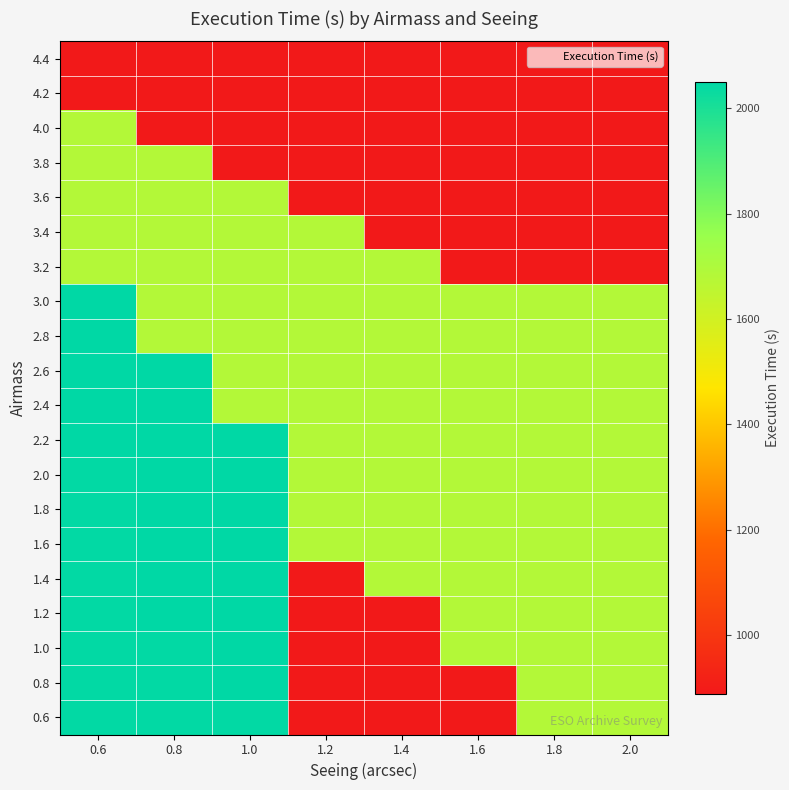

Rank the series by their maximum value, from lowest to highest.

4.2, 4.4, 3.2, 3.4, 3.6, 3.8, 4.0, 0.6, 0.8, 1.0, 1.2, 1.4, 1.6, 1.8, 2.0, 2.2, 2.4, 2.6, 2.8, 3.0